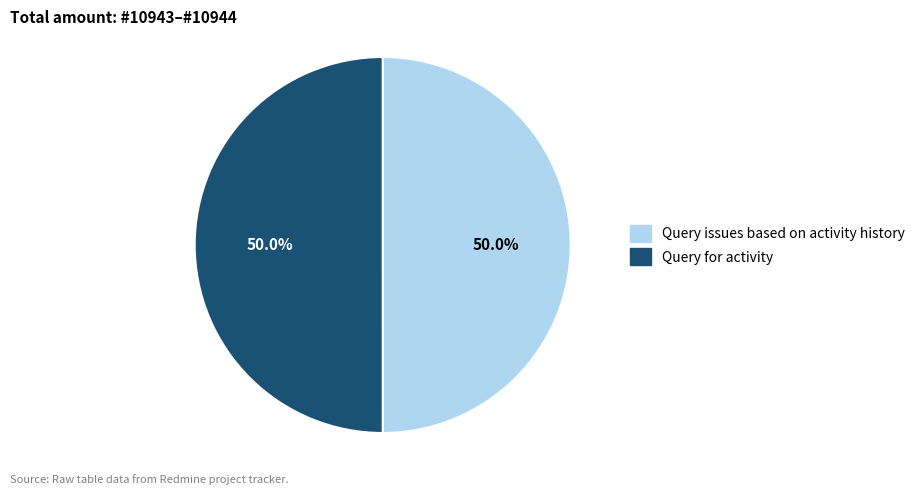

What is the ratio of the value at Query for activity to the value at Query issues based on activity history?

1.0